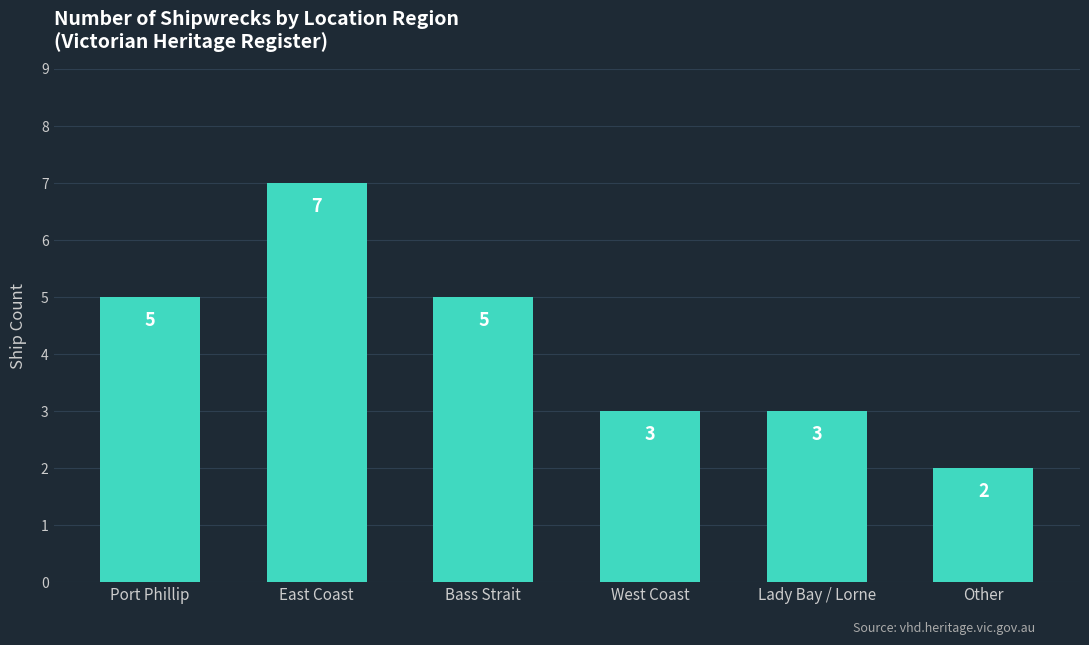

What value does the data have at East Coast?

7